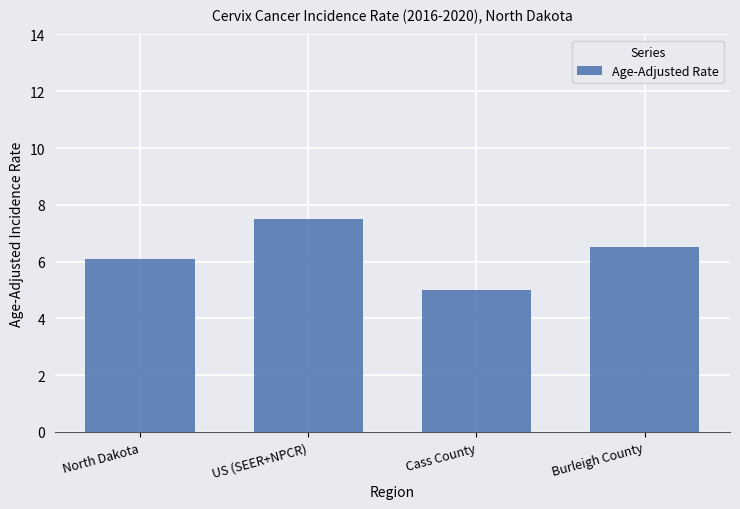

What is the label of the 3rd bar from the right?

US (SEER+NPCR)